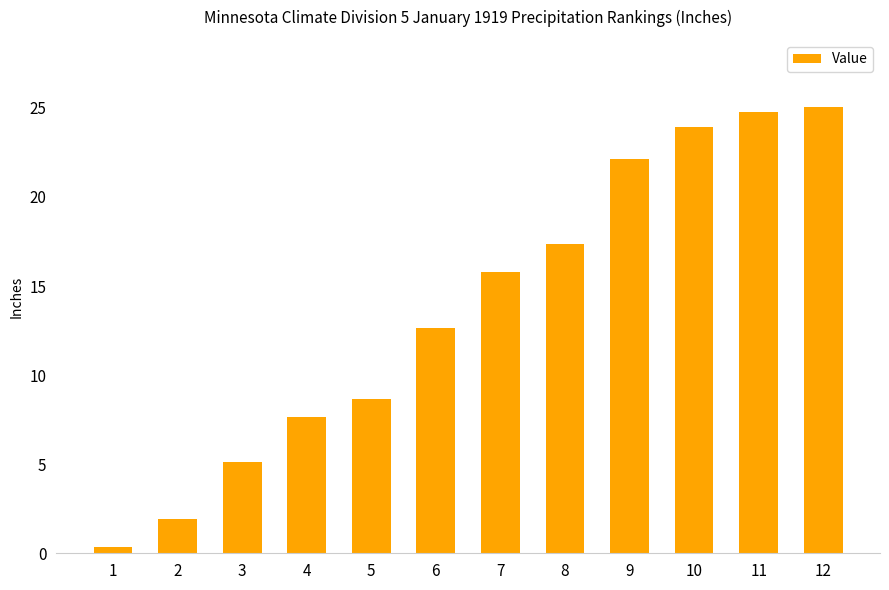

Reading right to left, what are all the values shown in this chart?

25.1	24.8	23.9	22.1	17.4	15.8	12.6	8.7	7.7	5.1	1.9	0.4